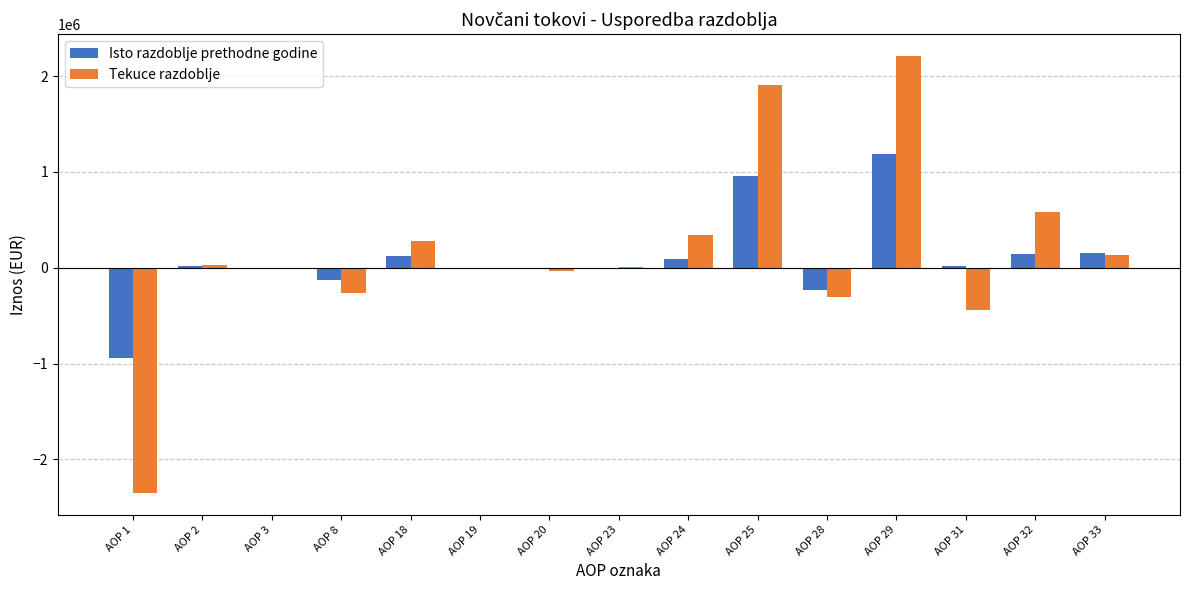

The value of Tekuce razdoblje at AOP 1 is -2348399. True or false?

True